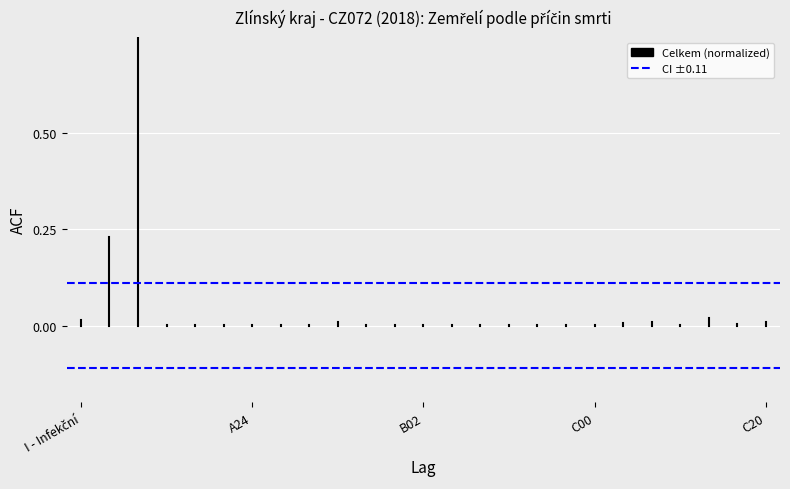

The value of Celkem at I - Infekční is 0.0. True or false?

True